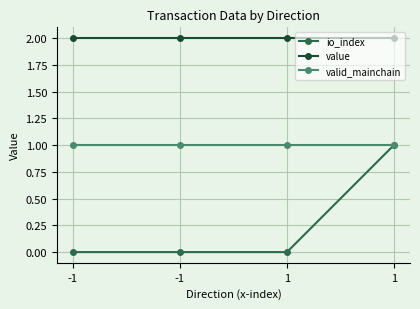

What are all the series names shown in the legend?

io_index, value, valid_mainchain